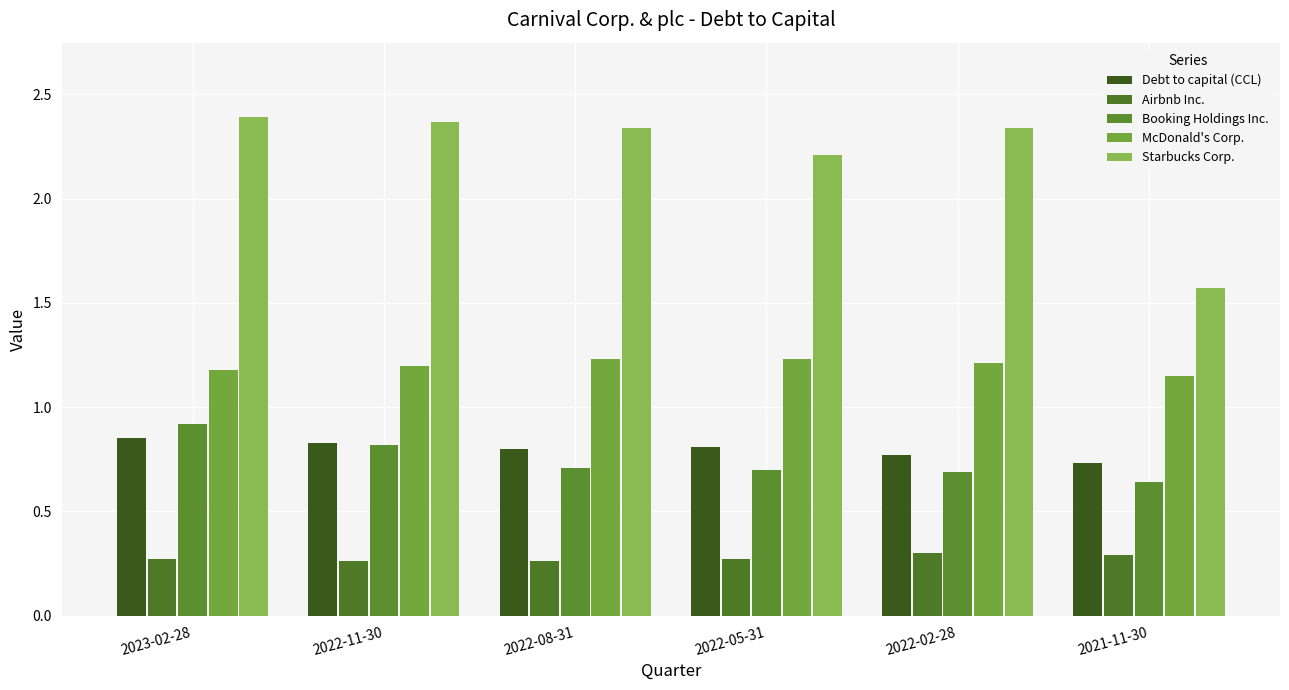

Does the chart contain any negative values?

No